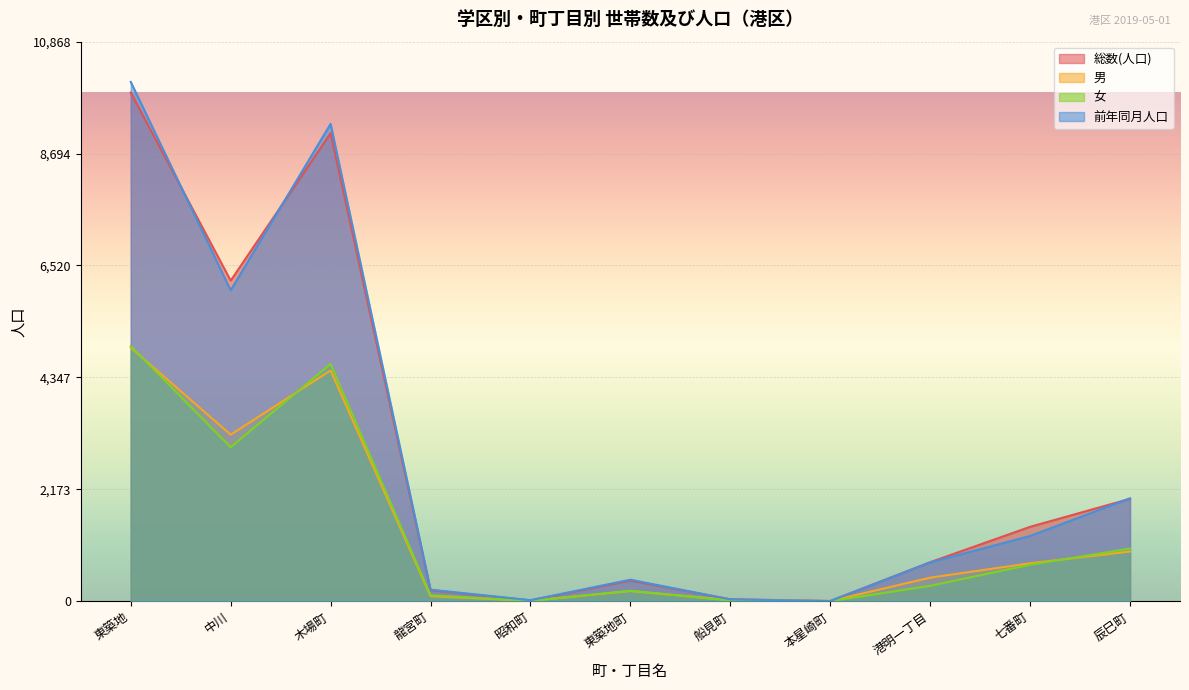

What is the maximum value shown in the chart?

10087